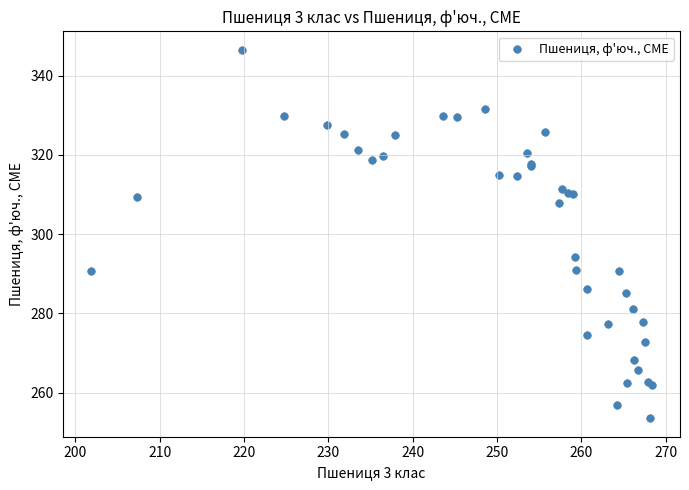

What Y value in the scatter plot is closest to 300?

294.3